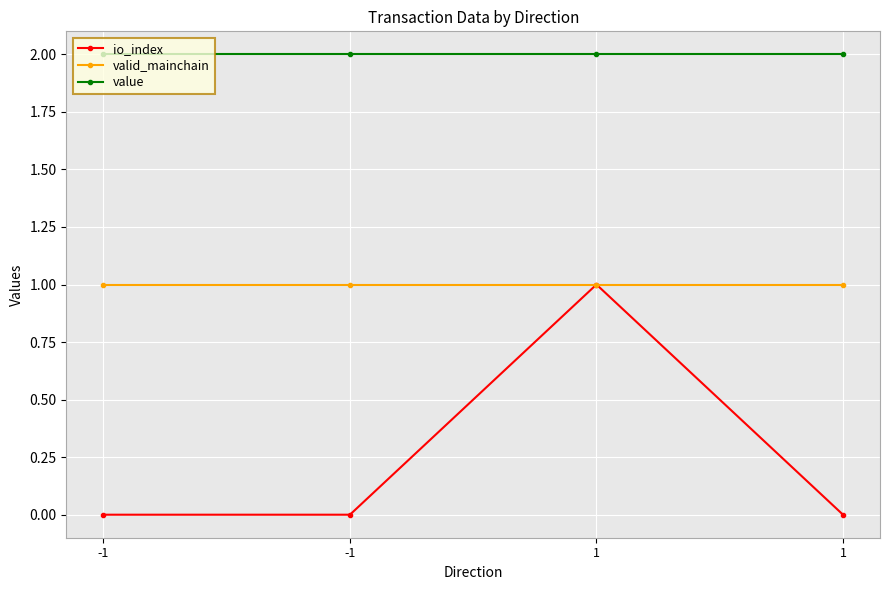

At -1, list the series in order from smallest to largest.

io_index, valid_mainchain, value